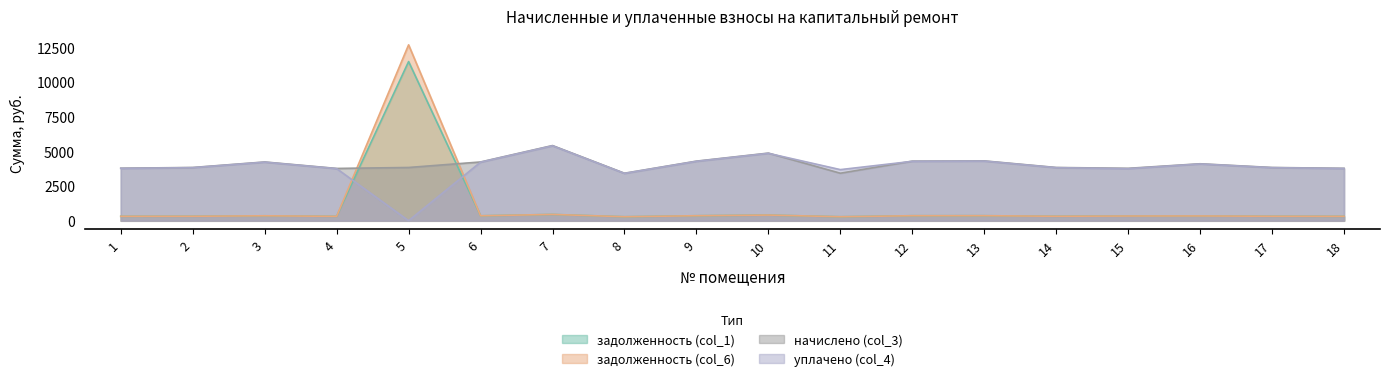

What is the spread (max minus min) of values at 10?

4466.9